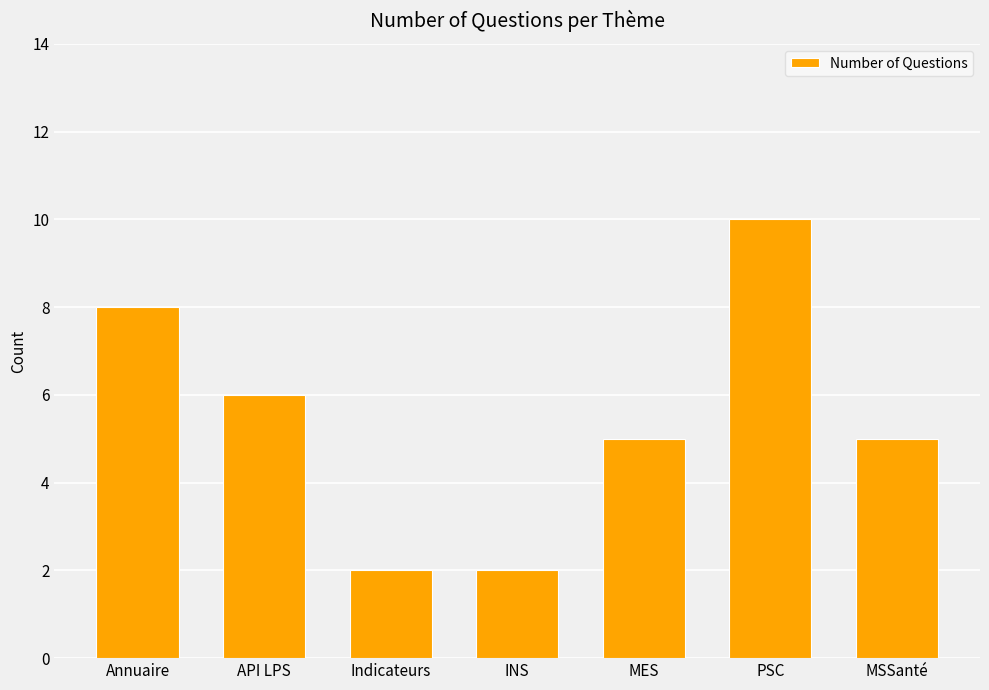

What is the ratio of the value at MES to the value at Annuaire?

0.6